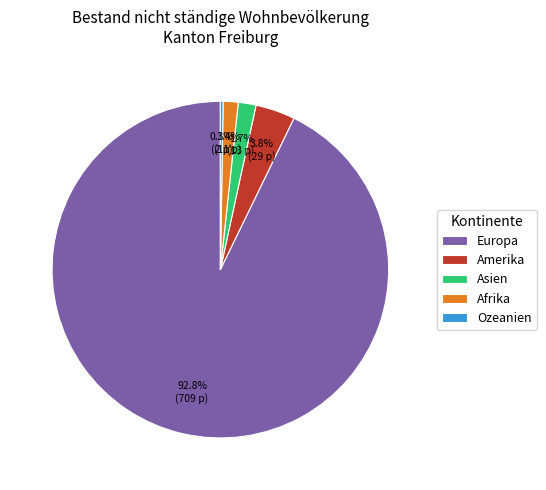

What is the largest slice in the pie chart?

Europa